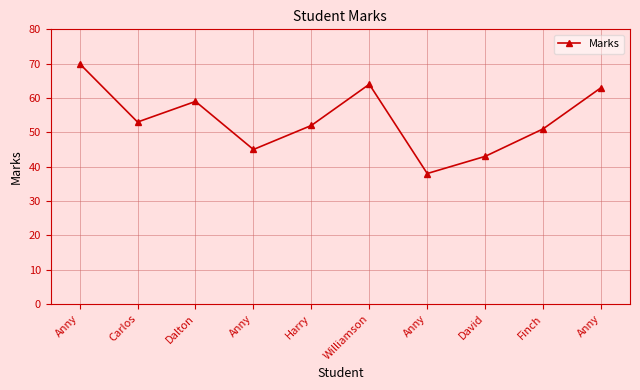

What value does the data have at Anny, to the nearest 10?

70